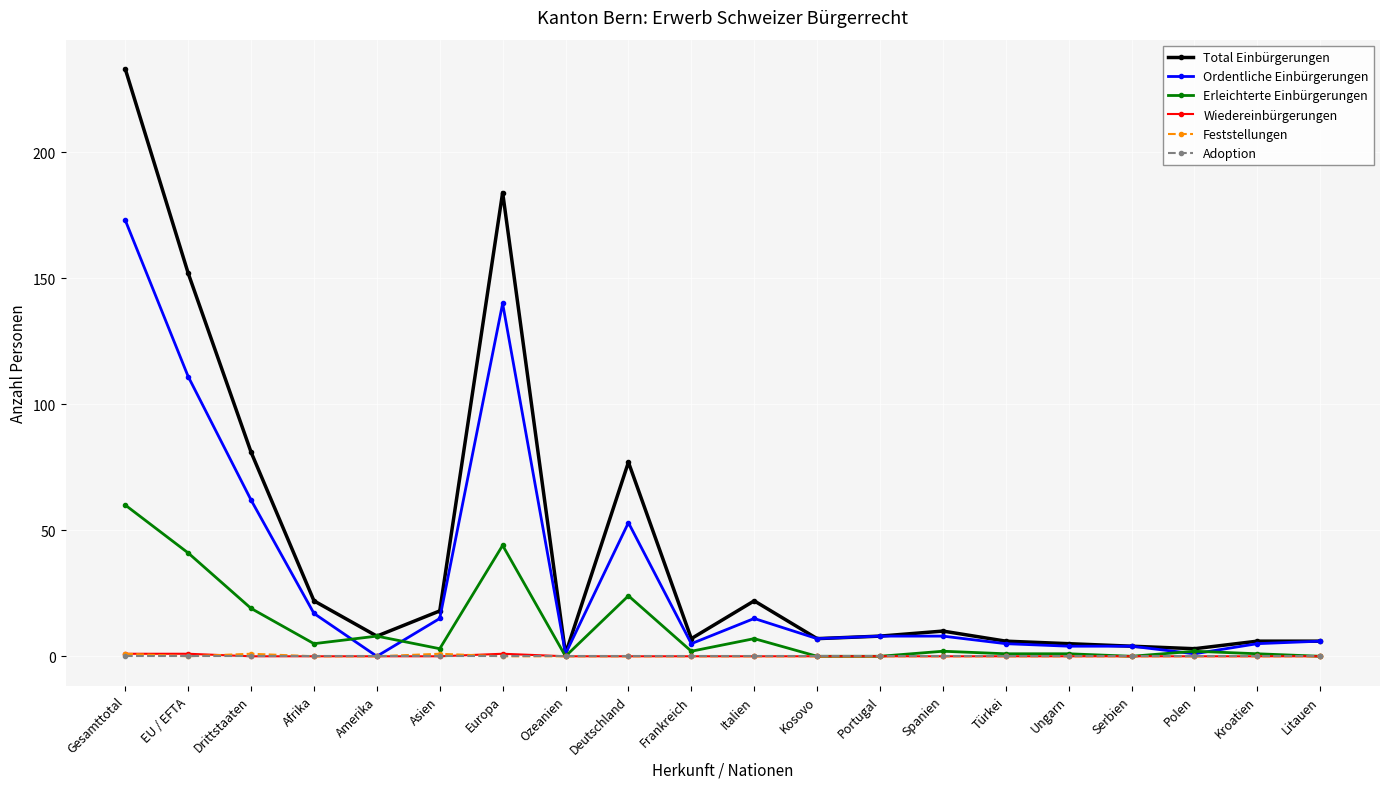

True or false: Erleichterte Einbürgerungen has more than 2 interior local peaks.

True